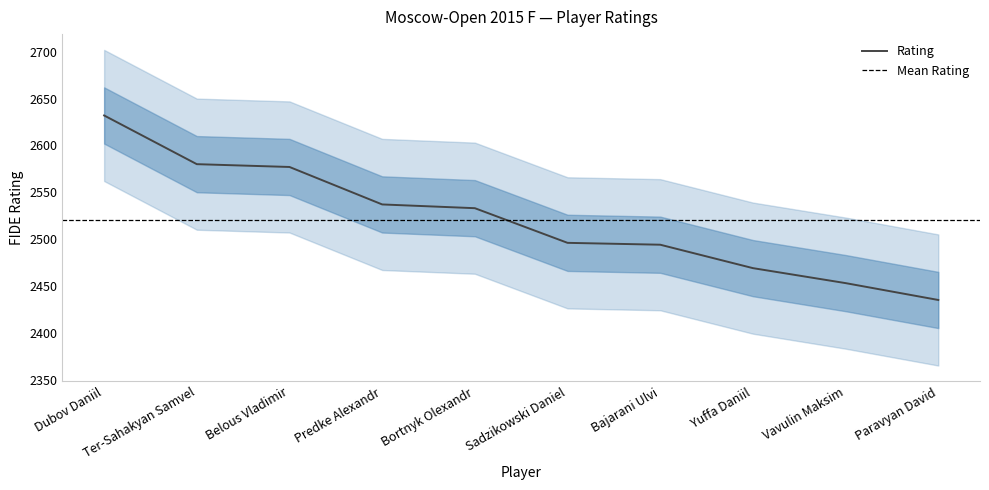

What is the label of the 9th point from the left?

Vavulin Maksim